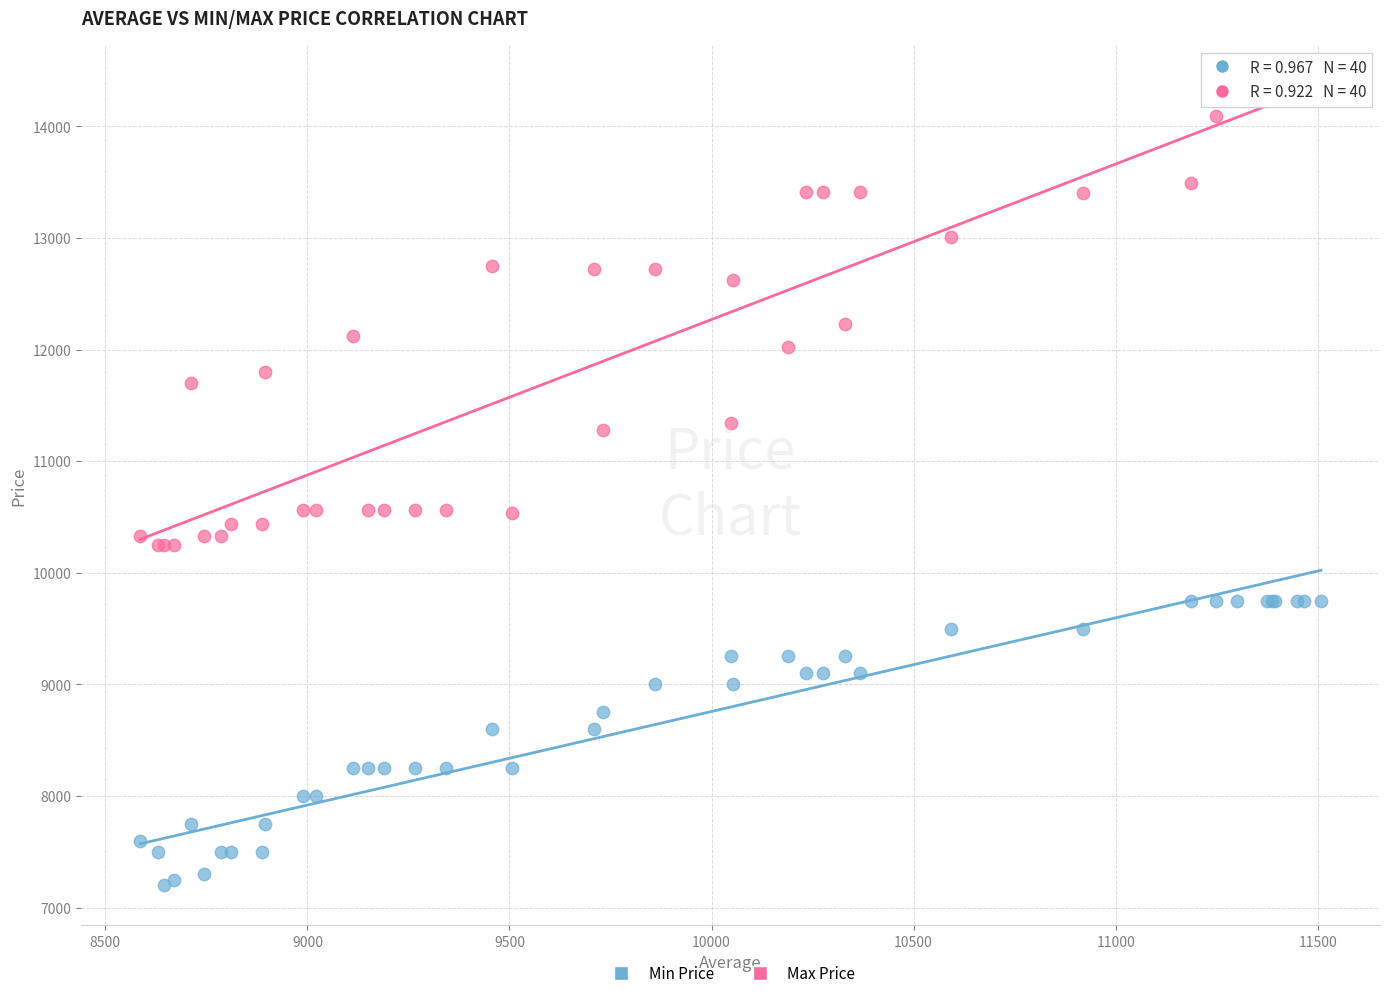

Which series reaches the maximum Y coordinate?

Max Price